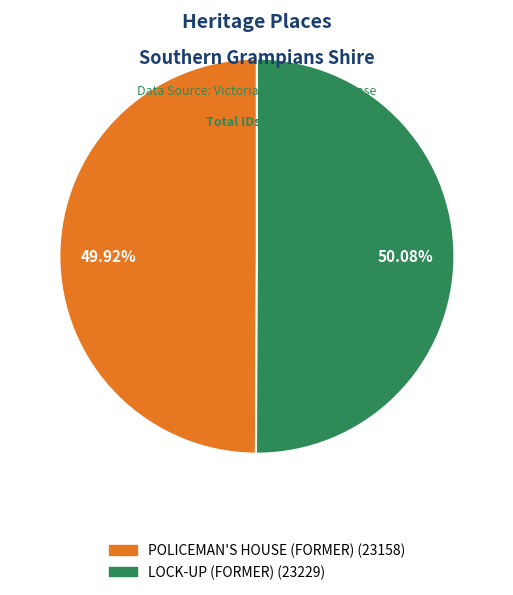

To the nearest percent, what percentage of the pie is POLICEMAN'S HOUSE (FORMER)?

50%